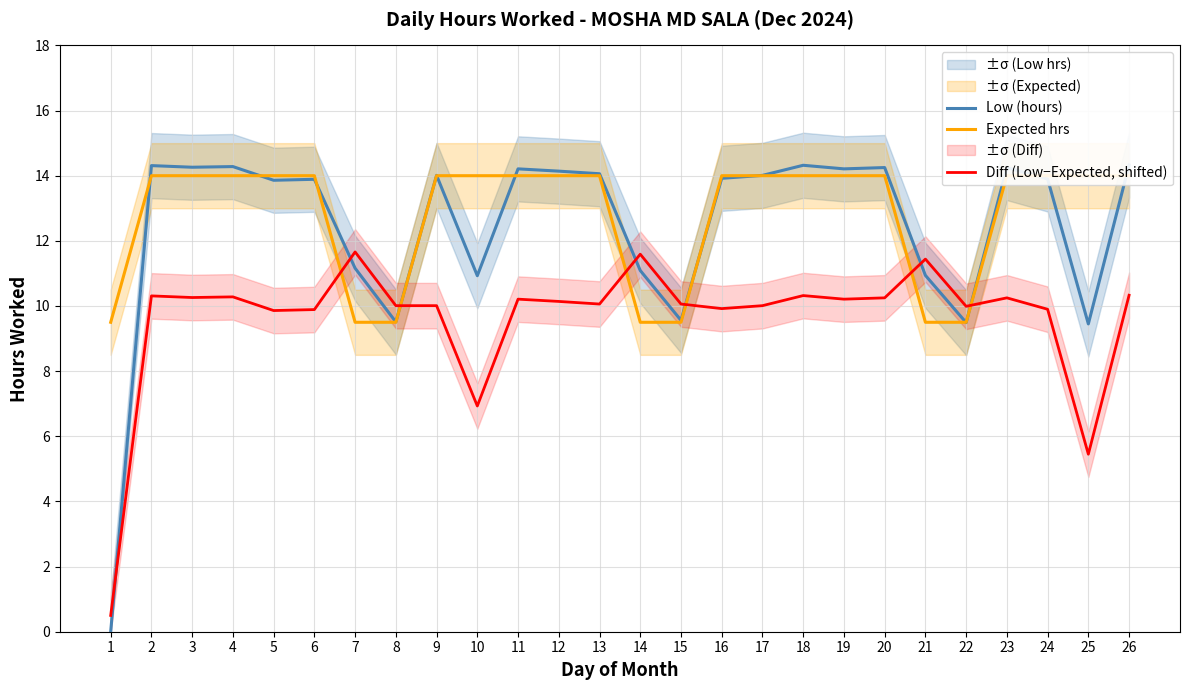

Reading right to left, what are all the values shown in this chart?

Low (hours): 14.3	9.4	13.9	14.2	9.5	10.9	14.2	14.2	14.3	14.0	13.9	9.6	11.1	14.1	14.1	14.2	10.9	14.0	9.5	11.2	13.9	13.9	14.3	14.3	14.3	0.0
Expected hrs: 14.0	14.0	14.0	14.0	9.5	9.5	14.0	14.0	14.0	14.0	14.0	9.5	9.5	14.0	14.0	14.0	14.0	14.0	9.5	9.5	14.0	14.0	14.0	14.0	14.0	9.5
Diff (Low−Expected, shifted): 10.3	5.4	9.9	10.2	10.0	11.4	10.2	10.2	10.3	10.0	9.9	10.1	11.6	10.1	10.1	10.2	6.9	10.0	10.0	11.7	9.9	9.9	10.3	10.3	10.3	0.5